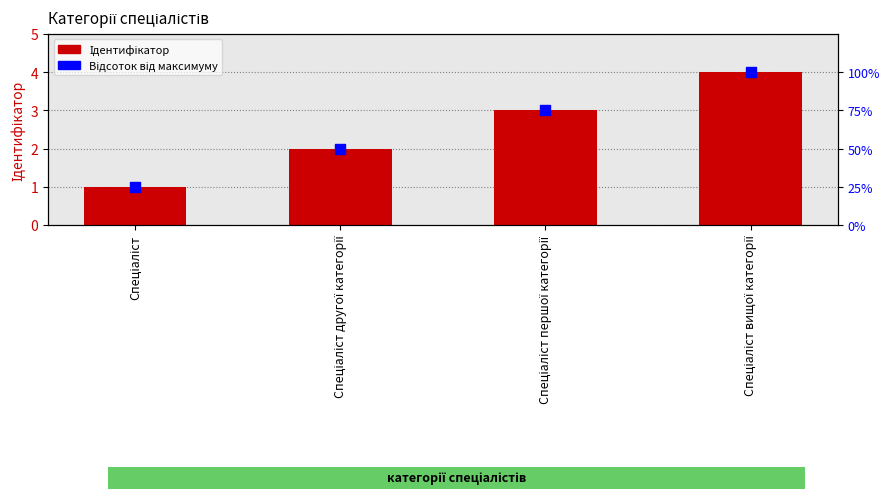

What is the total value across all series at Спеціаліст?

26